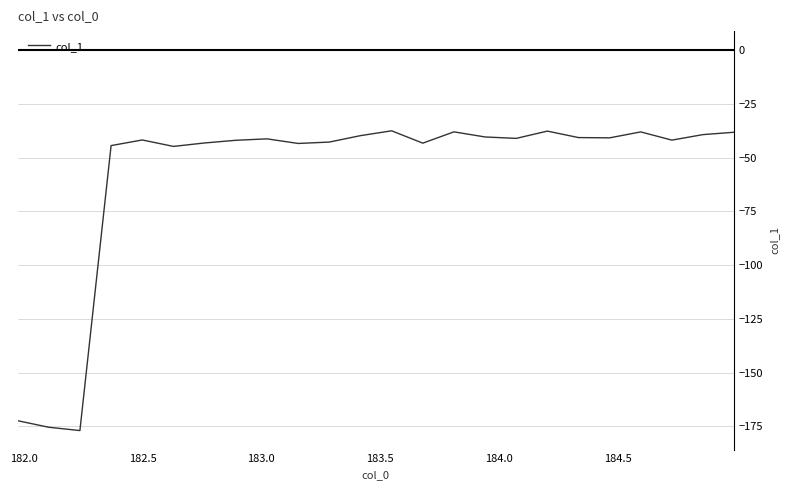

What is the smallest value displayed?

-177.0